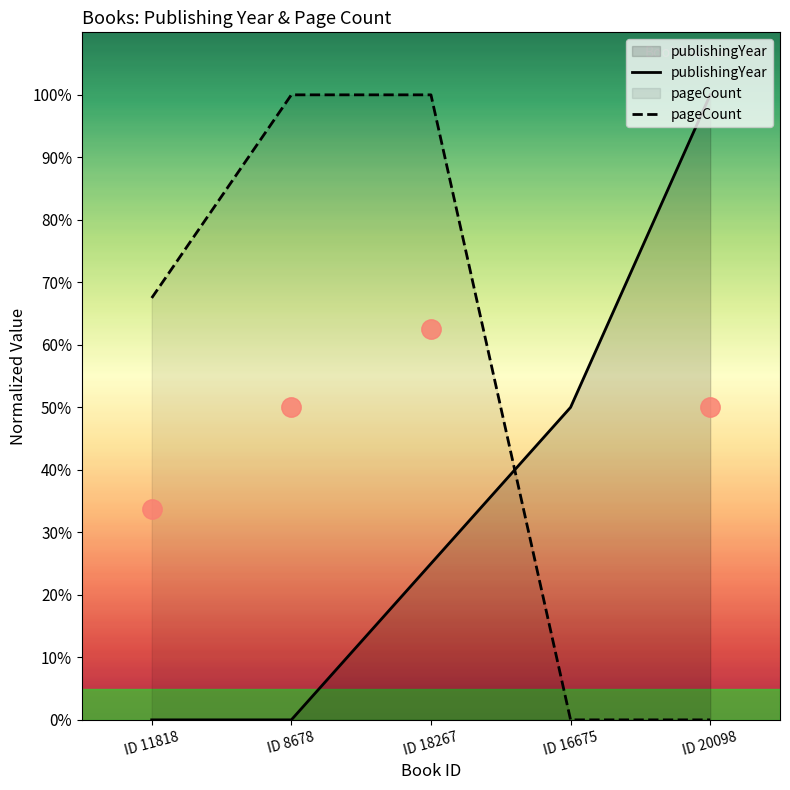

What is the average value of the pageCount series?

53.5